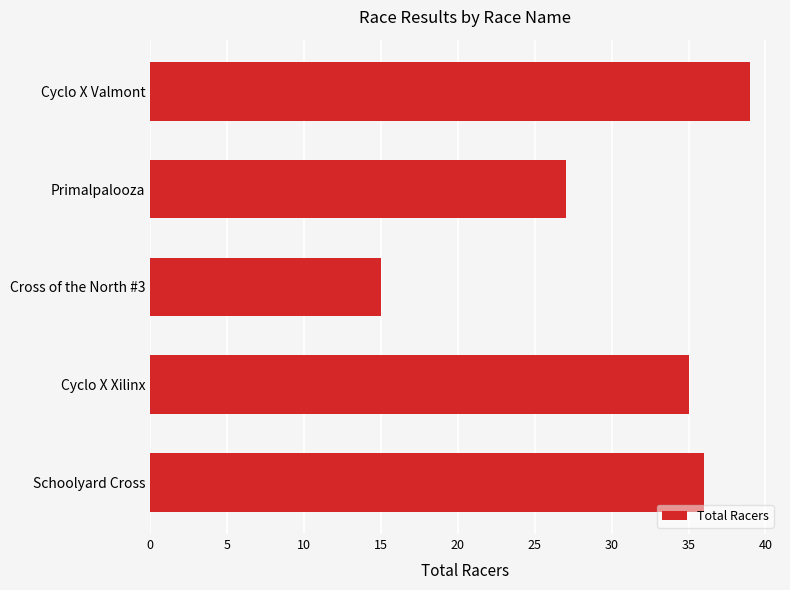

Read the value at Cross of the North #3.

15